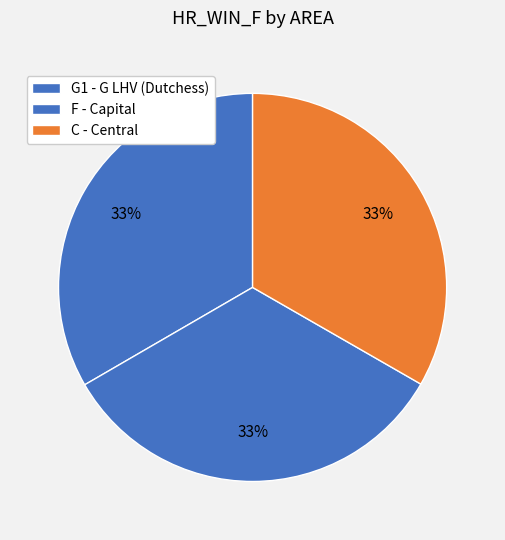

True or false: F - Capital accounts for 33% of the total.

True